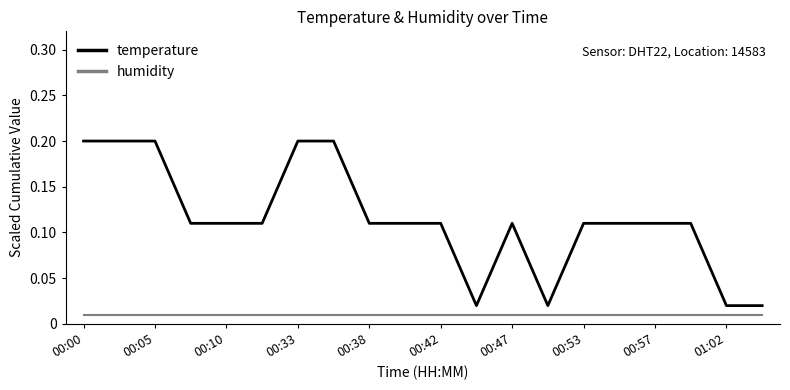

Which series has the largest range (max minus min)?

temperature